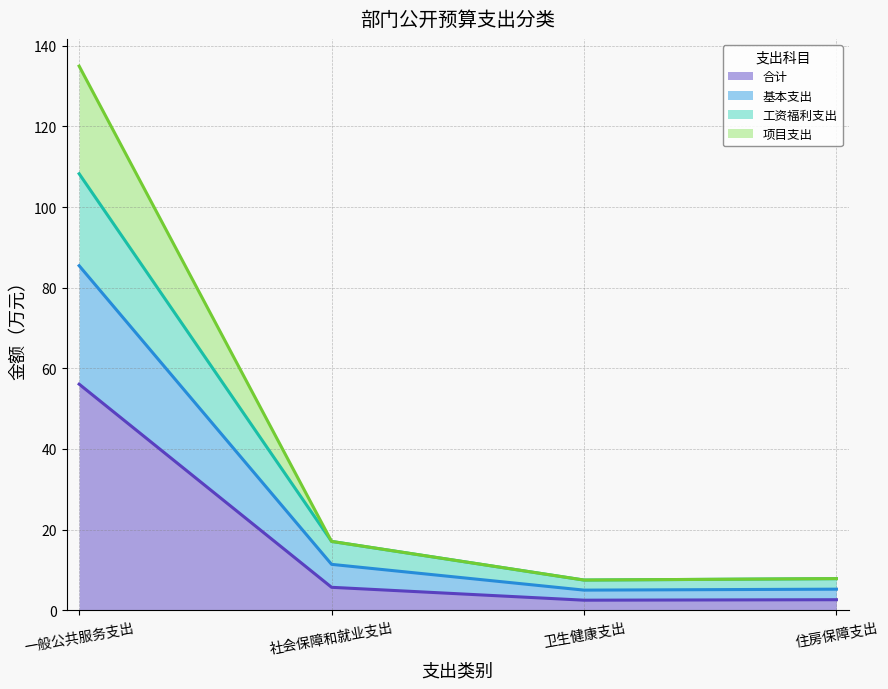

At which category is the sum across all series the highest?

一般公共服务支出